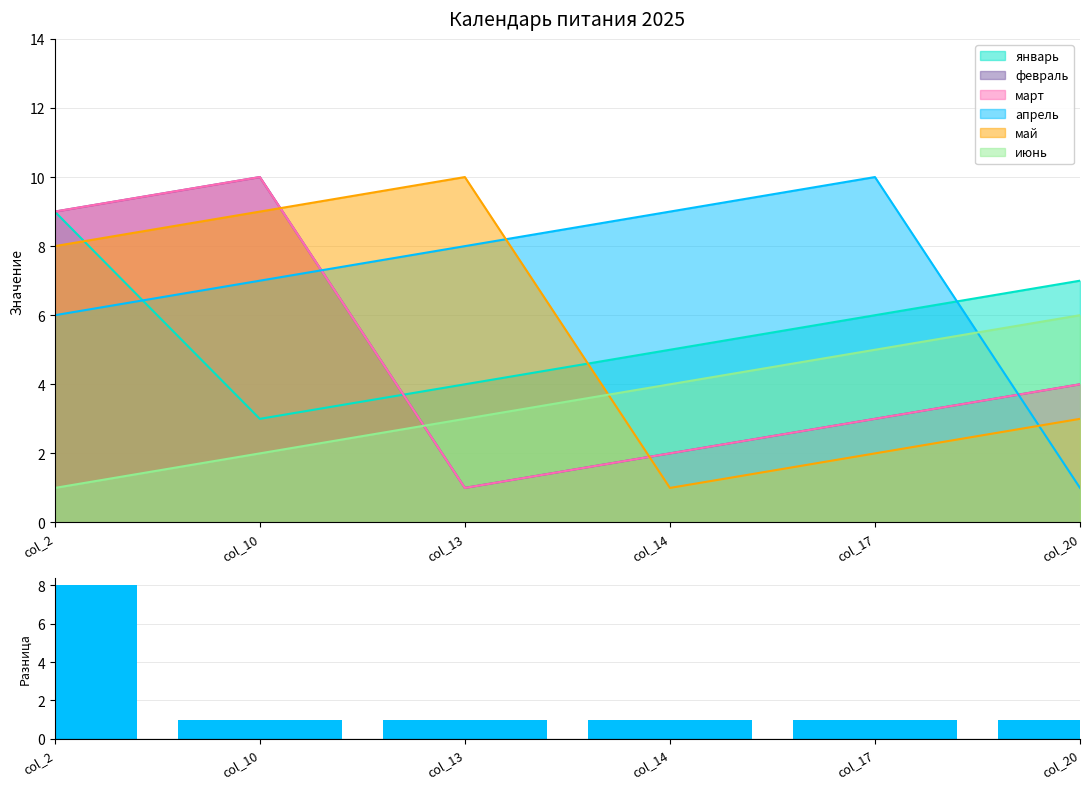

What is the difference between the maximum and second lowest values?

7